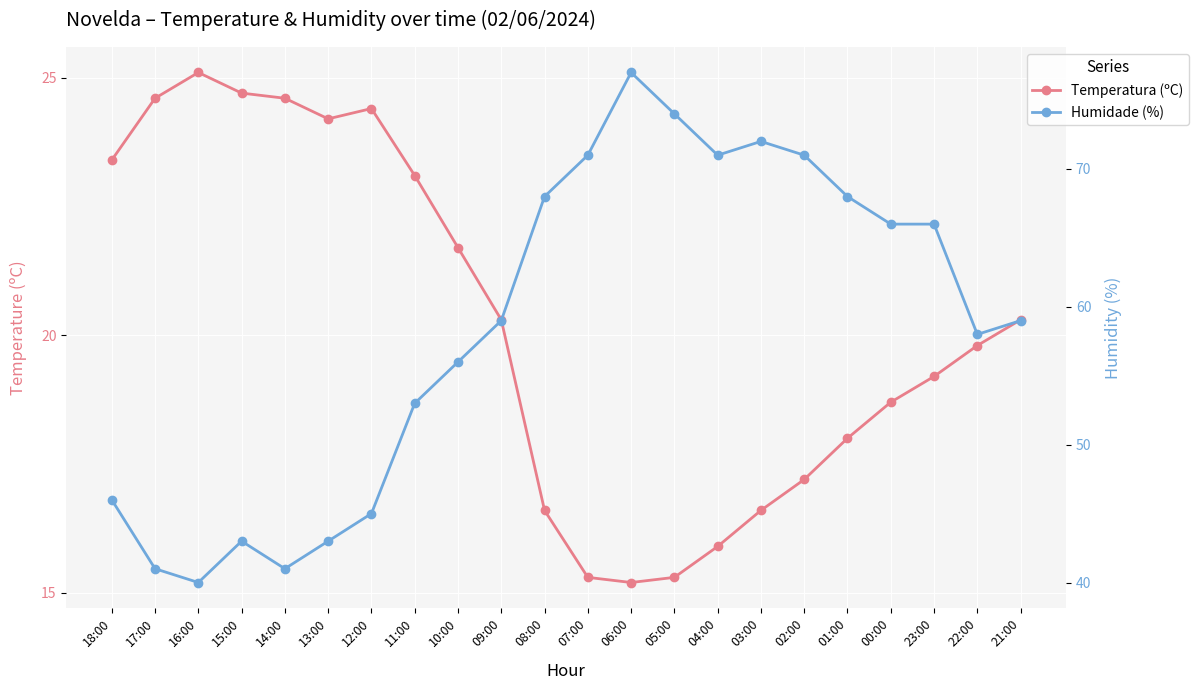

What is the label of the 4th point from the right?

00:00